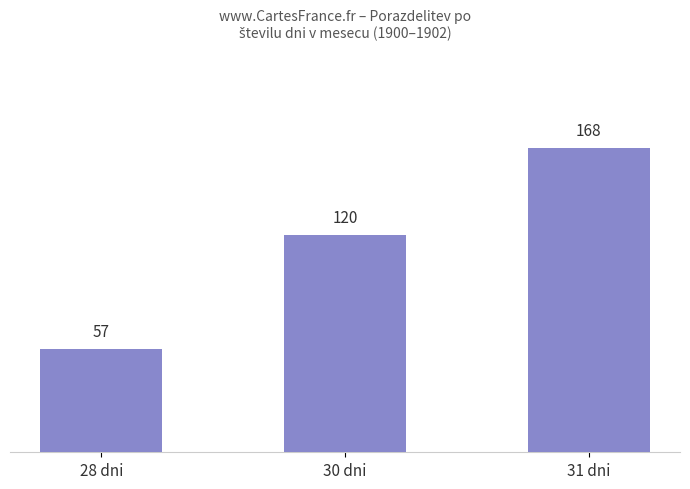

Reading left to right, transcribe all the data shown in this chart.

28 dni=57	30 dni=120	31 dni=168